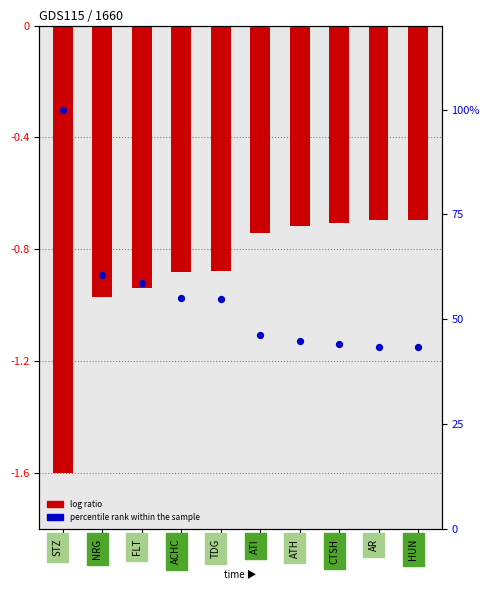

What is the total value across all series at ATI?

45.6